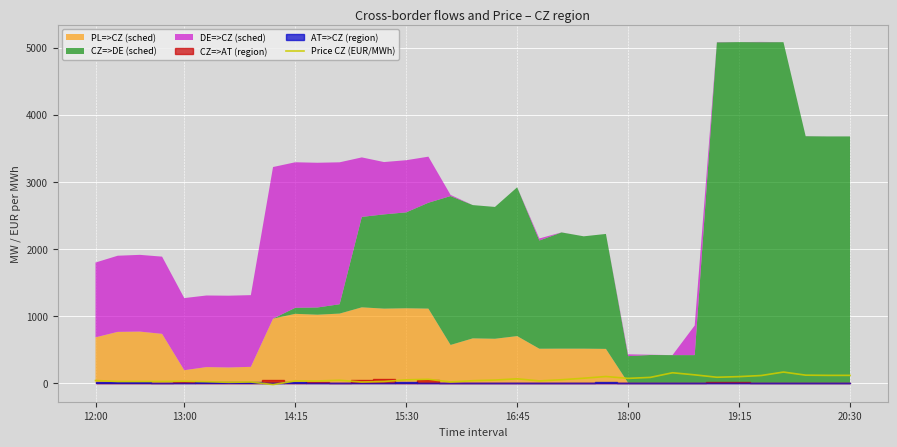

Count the number of values greater than 40.

18